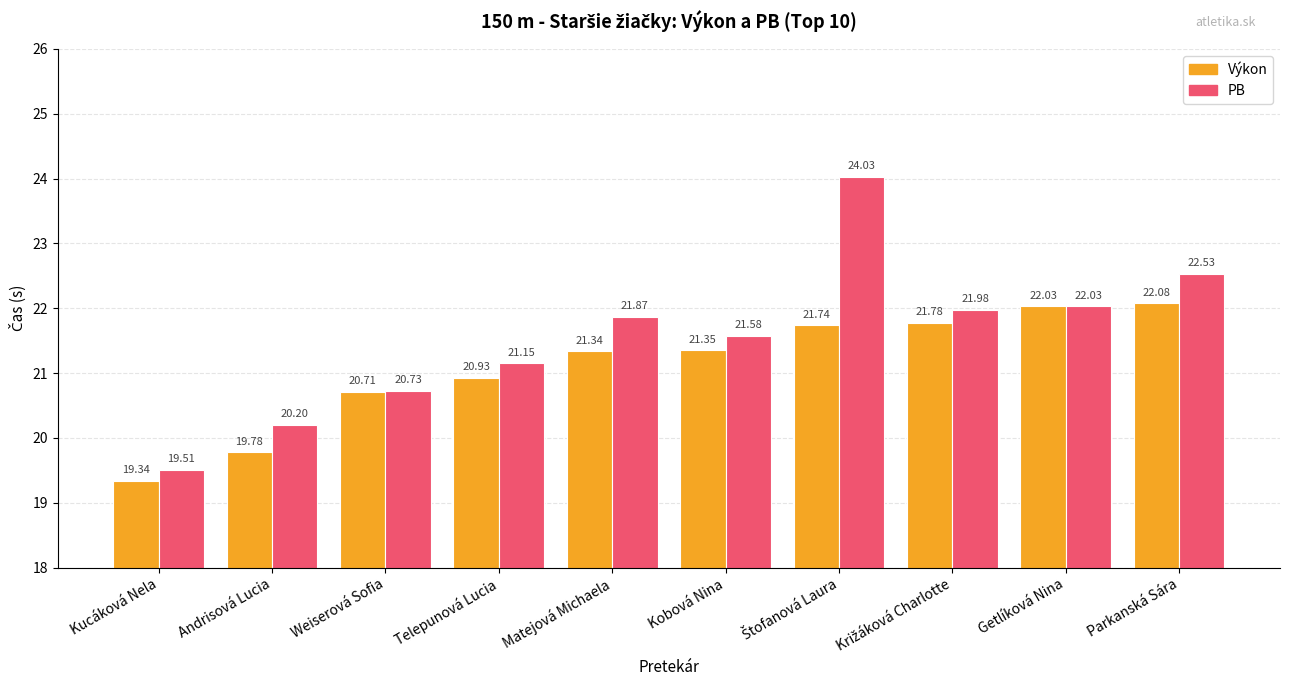

Which category has the highest value in the Výkon series?

Parkanská Sára